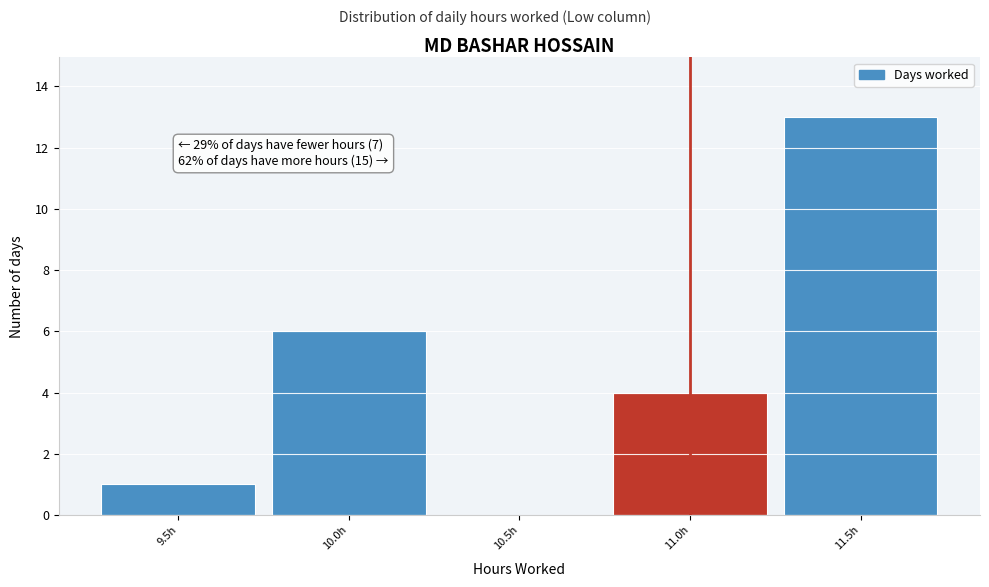

Reading left to right, extract all data points from this chart.

9.5h=1	10.0h=6	10.5h=0	11.0h=4	11.5h=13